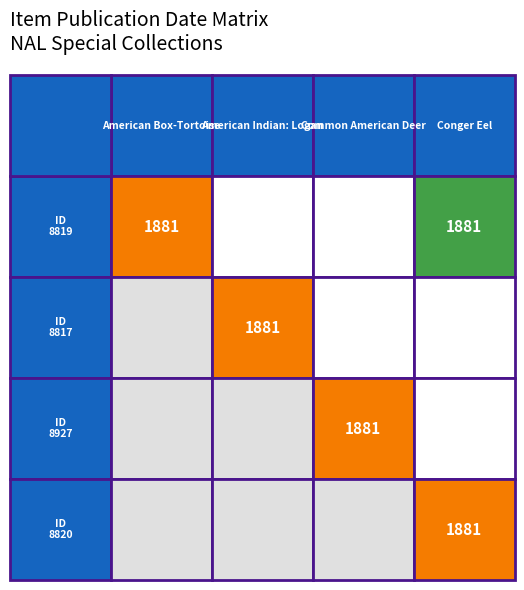

List the series in order of their peak value, highest first.

8819, 8817, 8927, 8820